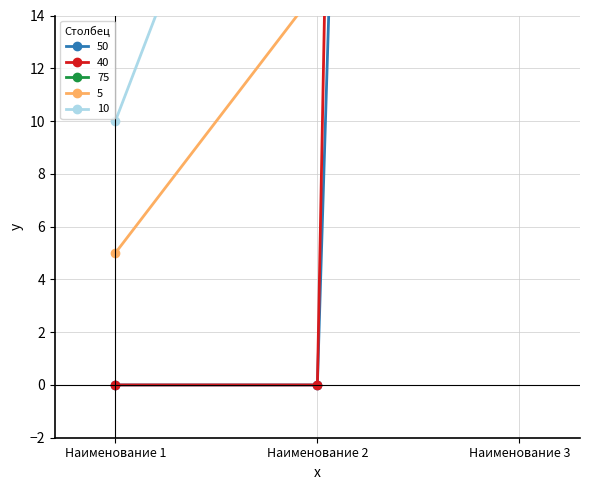

At how many categories does at least one series exceed 50?

2